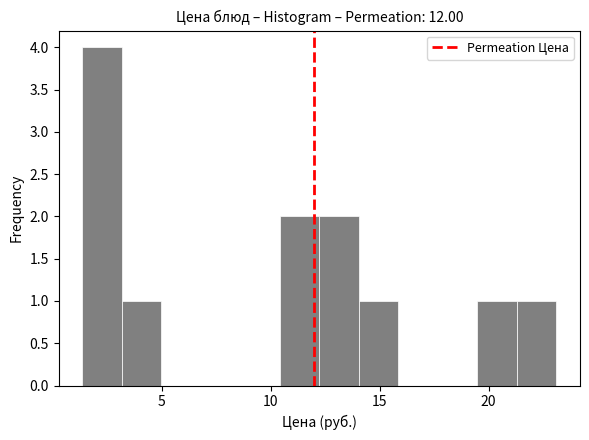

Around what value on the x-axis is the tallest bar? Give the approximate position of its centre, as read against the axis.

2.5